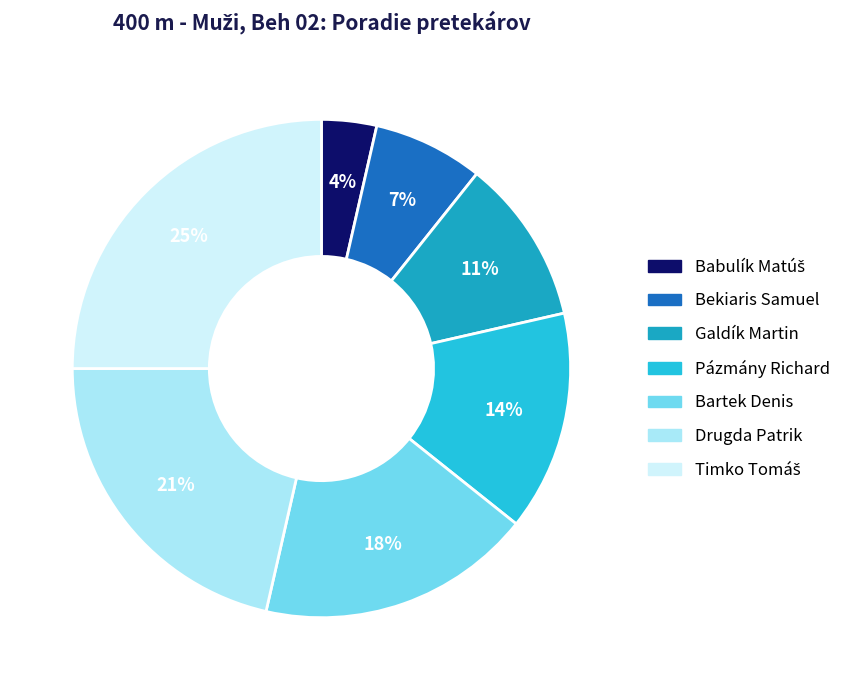

To the nearest percent, what is the difference between the largest and smallest slice percentages?

21%